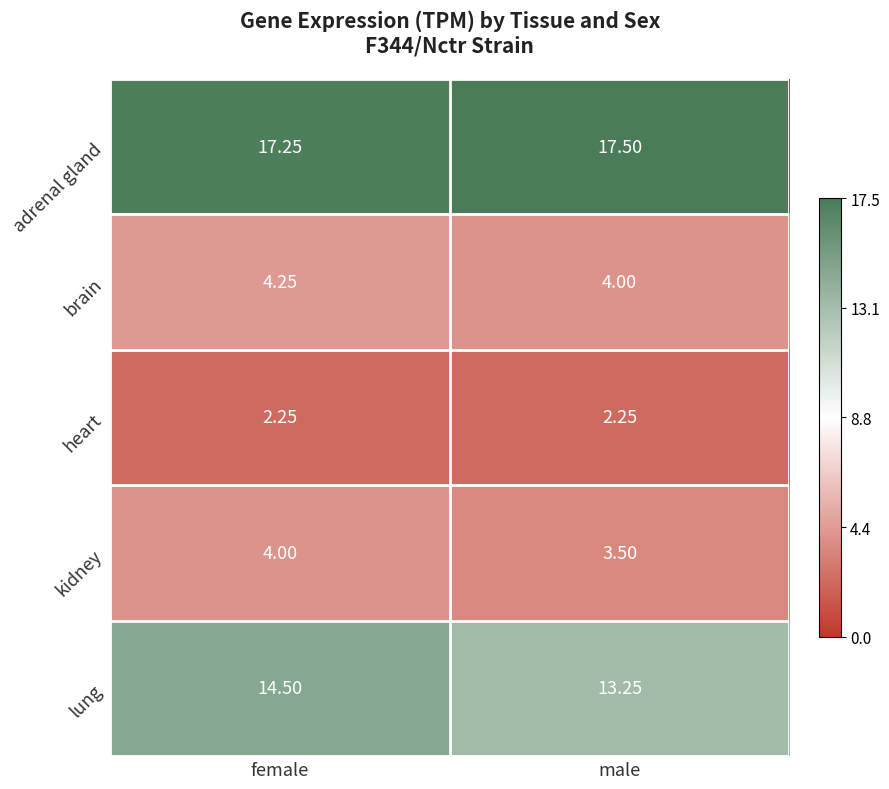

Which series has the largest range (max minus min)?

lung